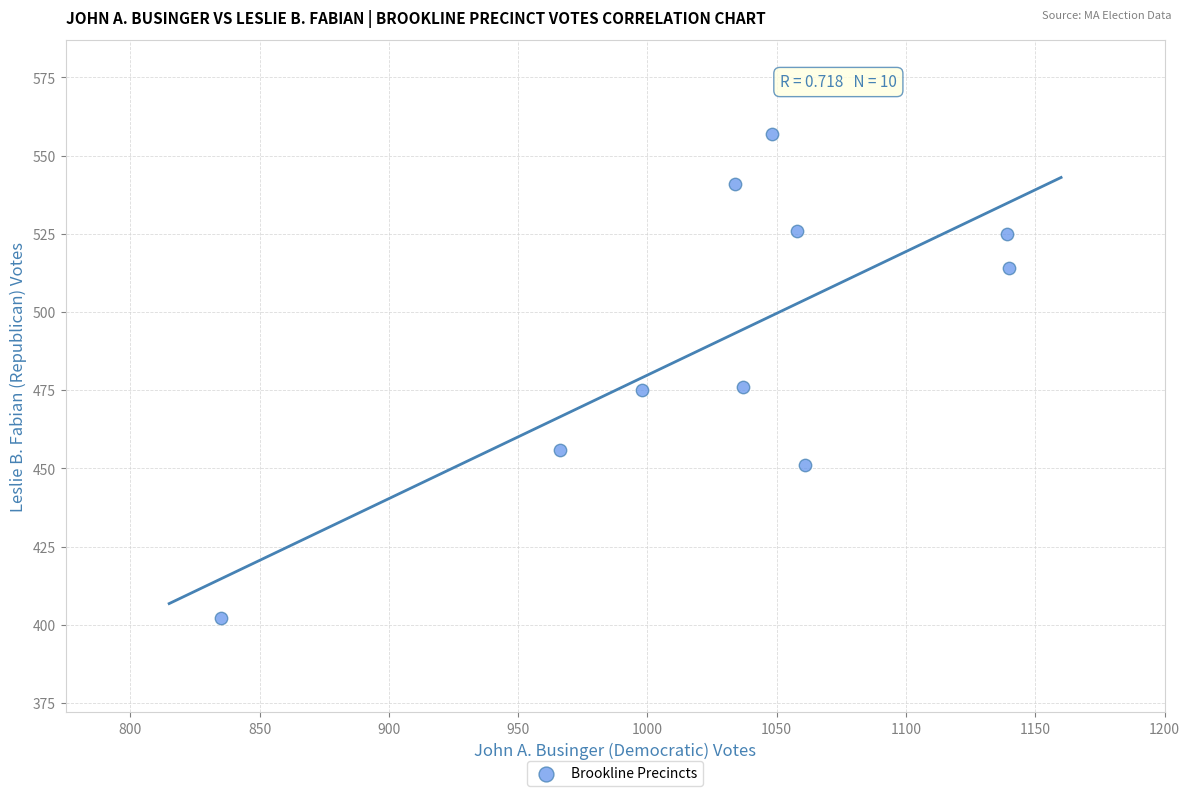

What is the average X value?

1032